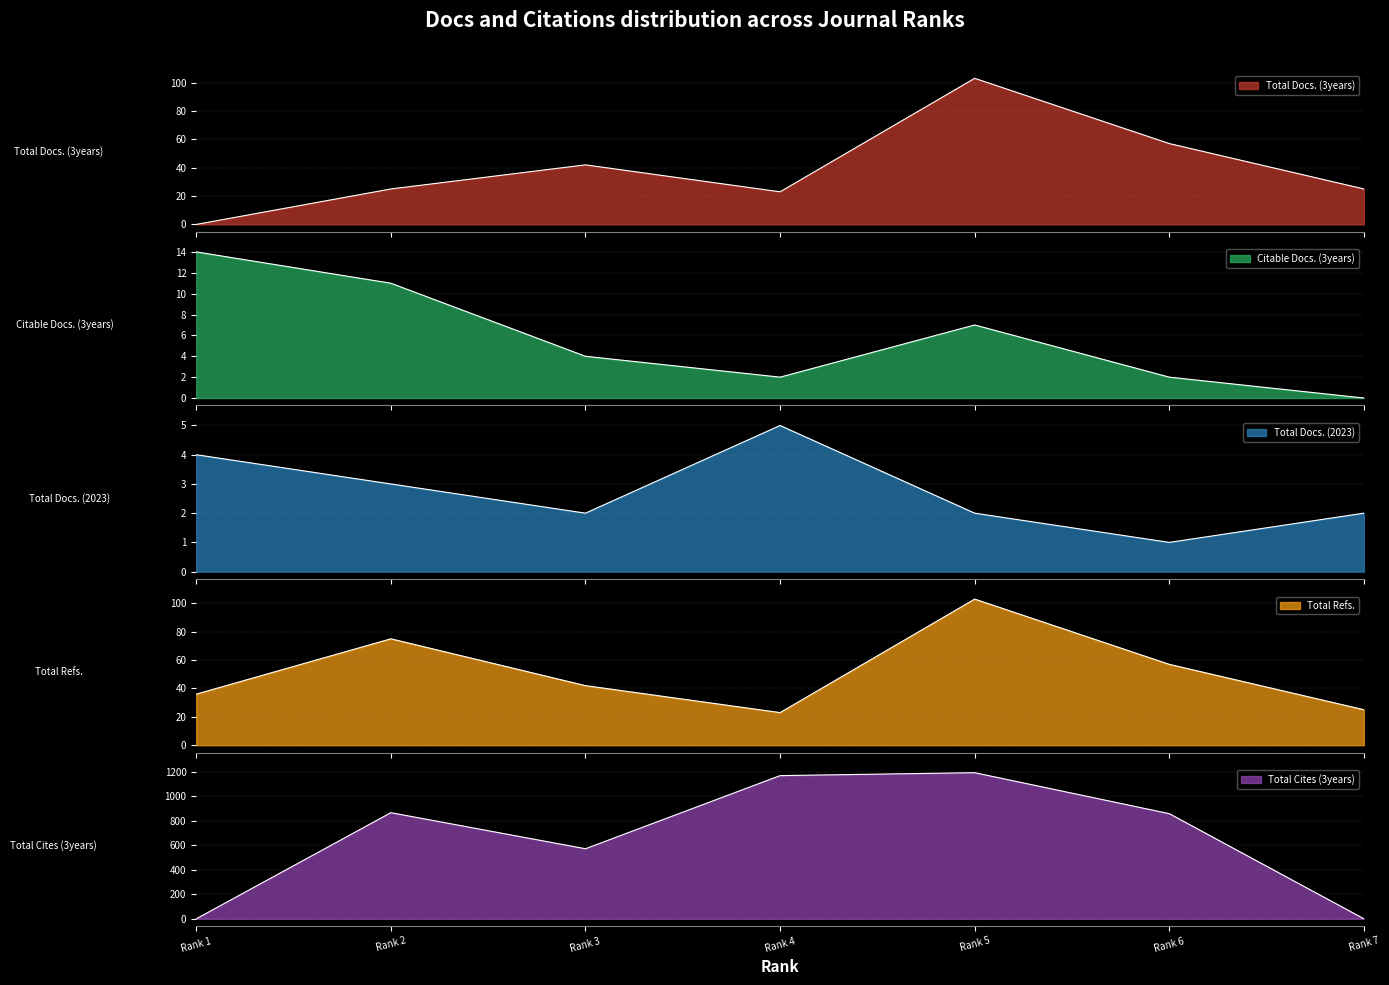

What is the total value across all series at Rank 2?

979